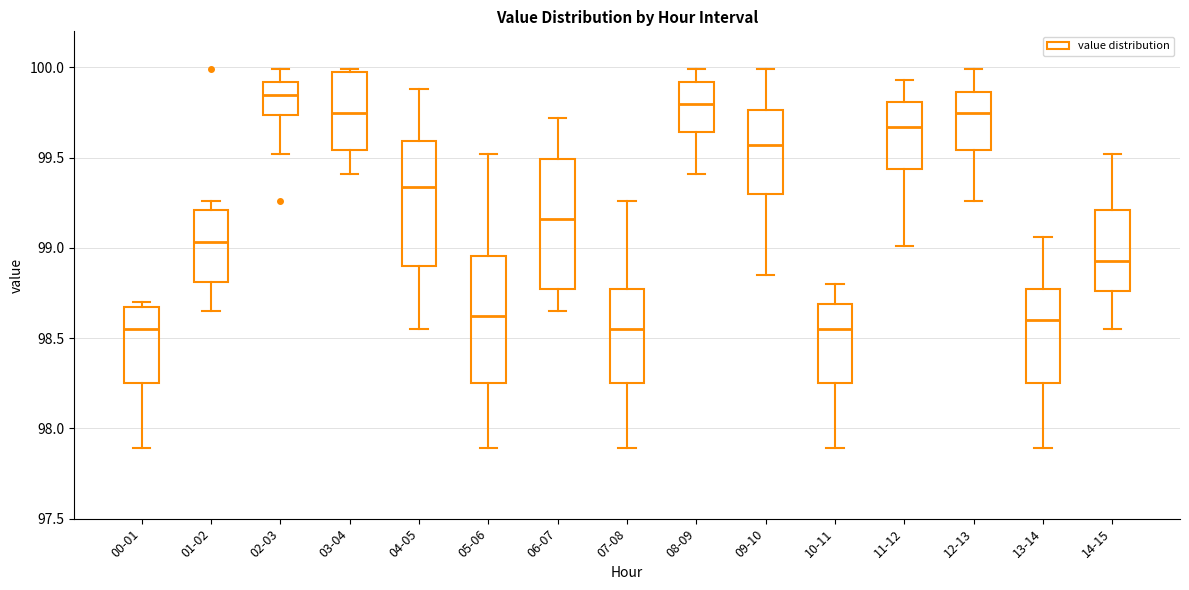

Where is the lower edge of the box for 11-12 on the y-axis? The values are not printed on the chart, so give them approximately, as read against the axis.

99.45